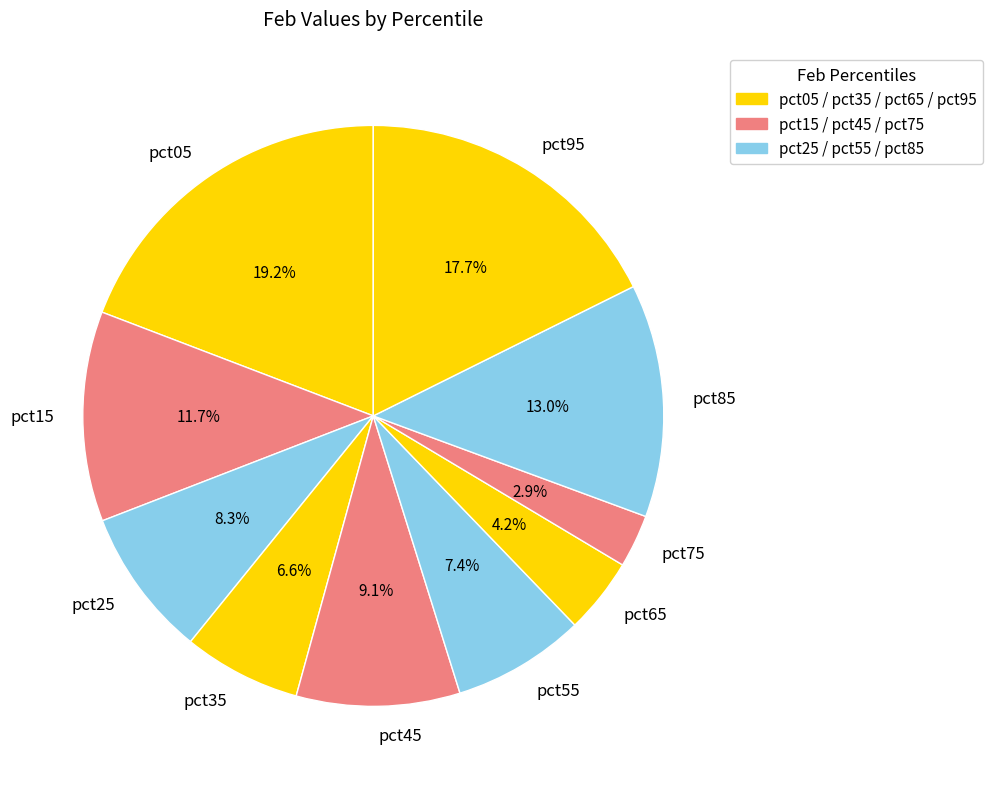

Does pct35 represent more than half of the total?

No